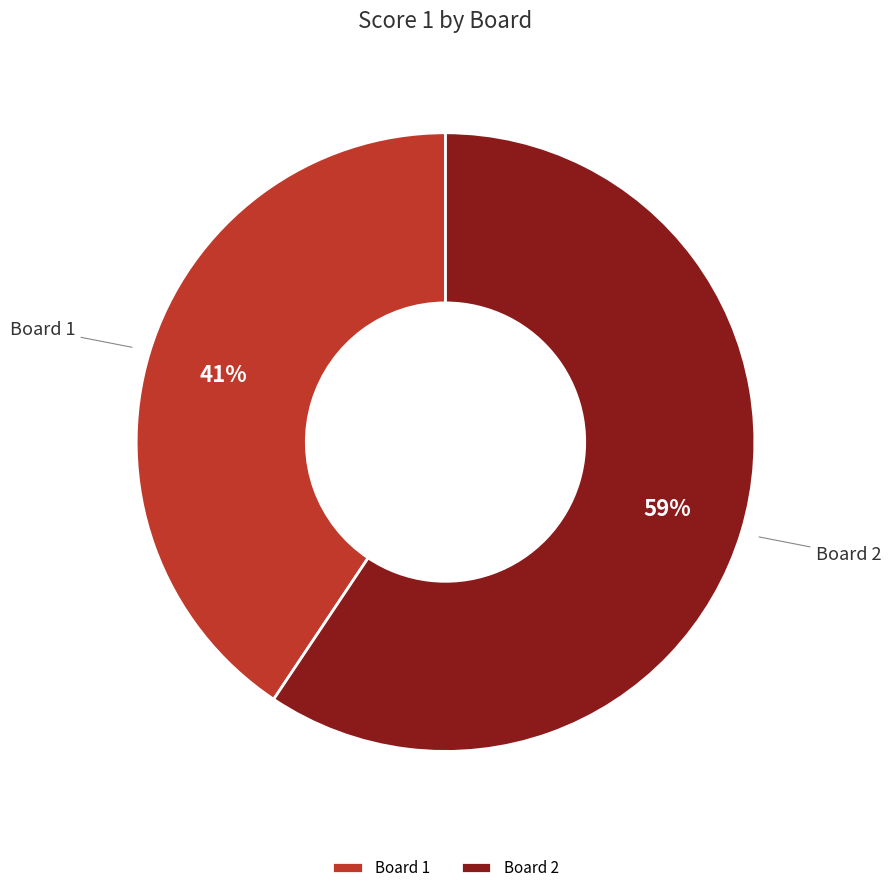

True or false: Board 2 accounts for 59% of the total.

True